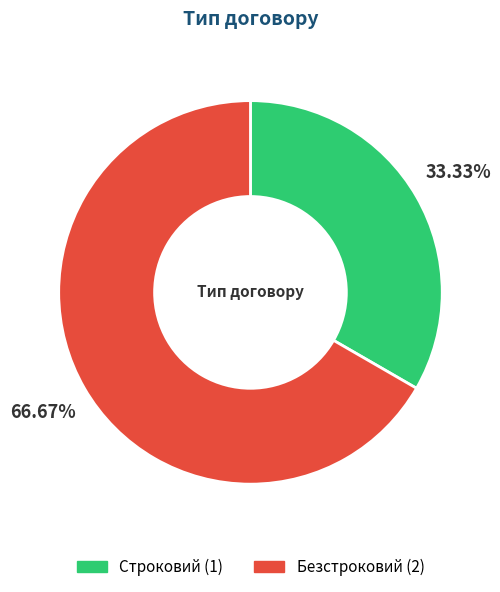

To the nearest percent, what is the combined percentage of Строковий and Безстроковий?

100%